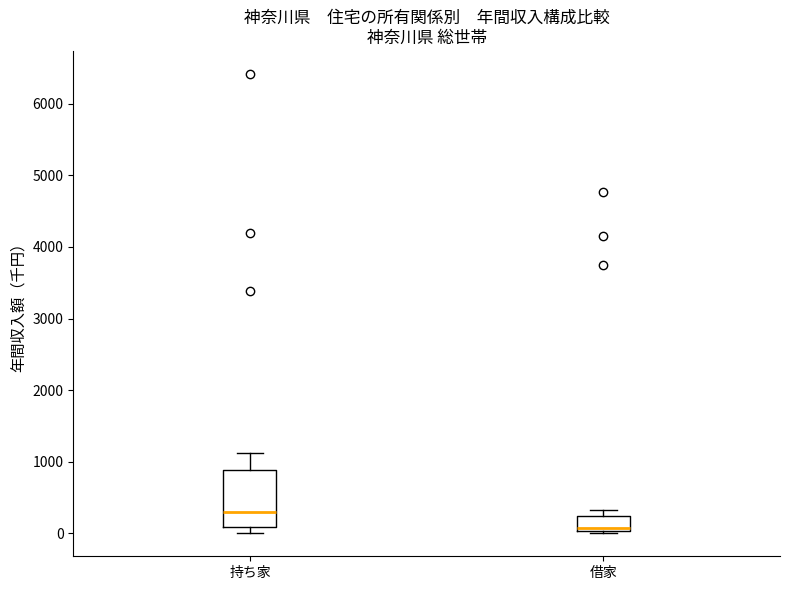

Reading left to right, transcribe this box plot: for each box, give where its median line is, the range the box spans, and where its two whiskers end, as read against the y-axis. The values are not printed on the chart, so give them approximately, as read against the axis.

持ち家: median 300, box 100 to 900, whiskers 0 to 1100
借家: median 100, box 0 to 200, whiskers 0 (just below the box's lower edge) to 300